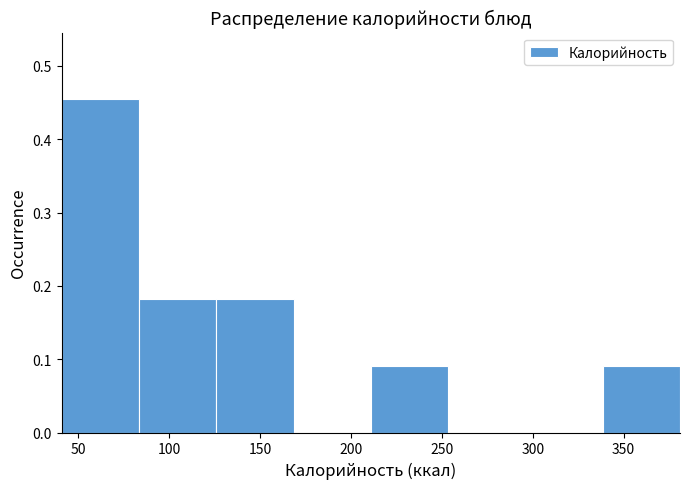

What is the height of the bar covering 41.0 to 83.5 on the x-axis? Neither the bar edges nor the heights are printed on the chart, so give them approximately, as read against the axes.

0.45